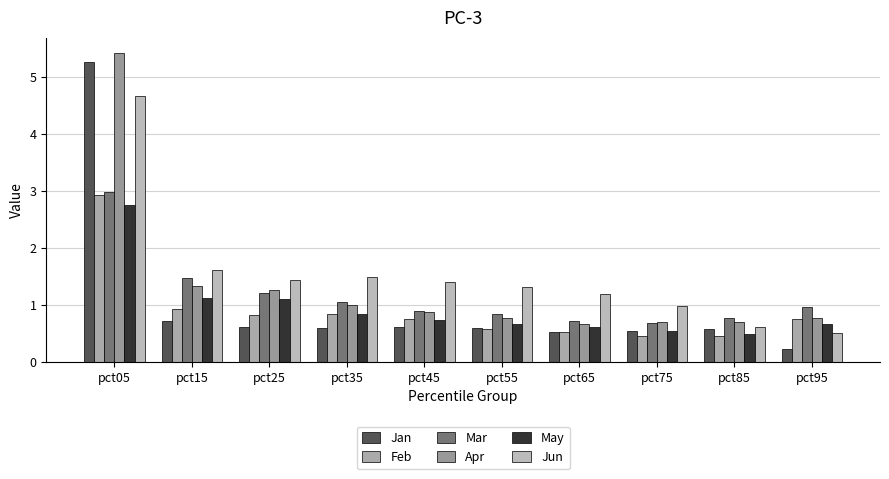

Rank the series by their maximum value, from highest to lowest.

Apr, Jan, Jun, Mar, Feb, May